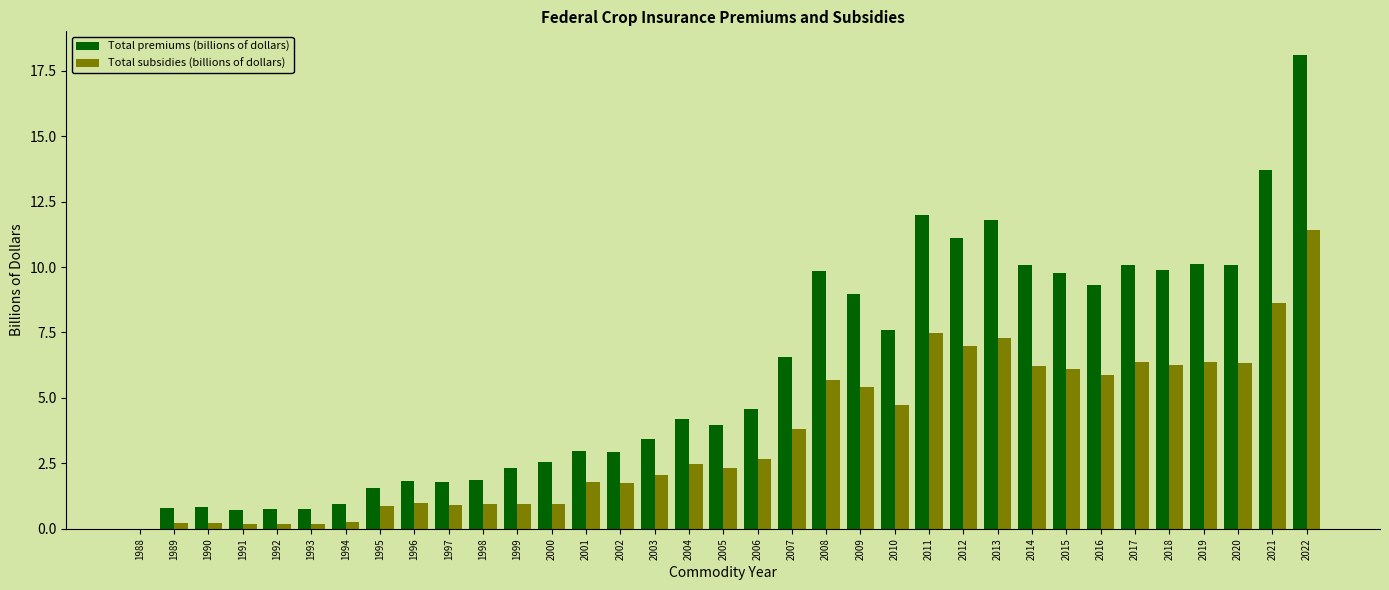

Which series changed the most between 1993 and 2004?

Total premiums (billions of dollars)